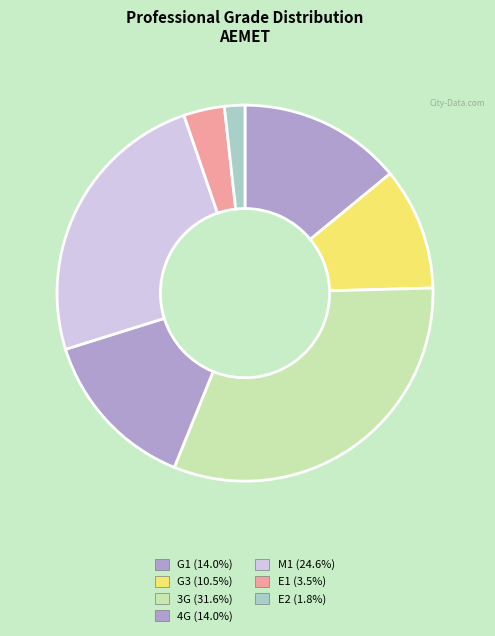

How much of the chart is everything except G3?

89.5%